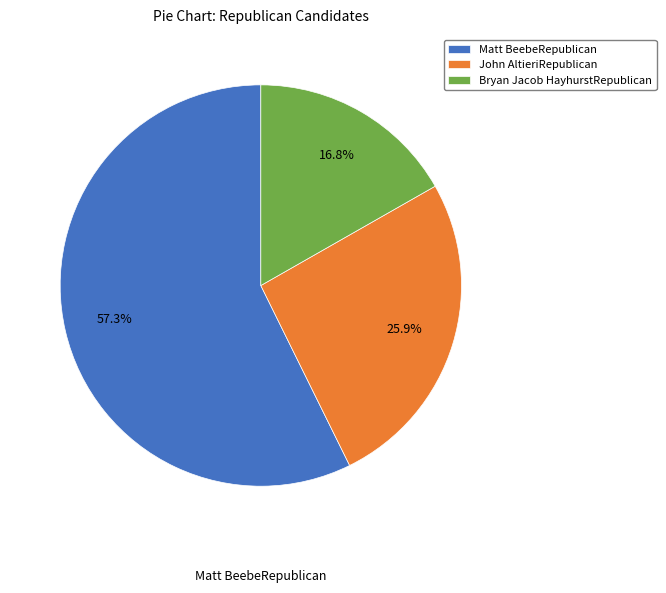

Is it true that John AltieriRepublican is 26% of the pie?

True